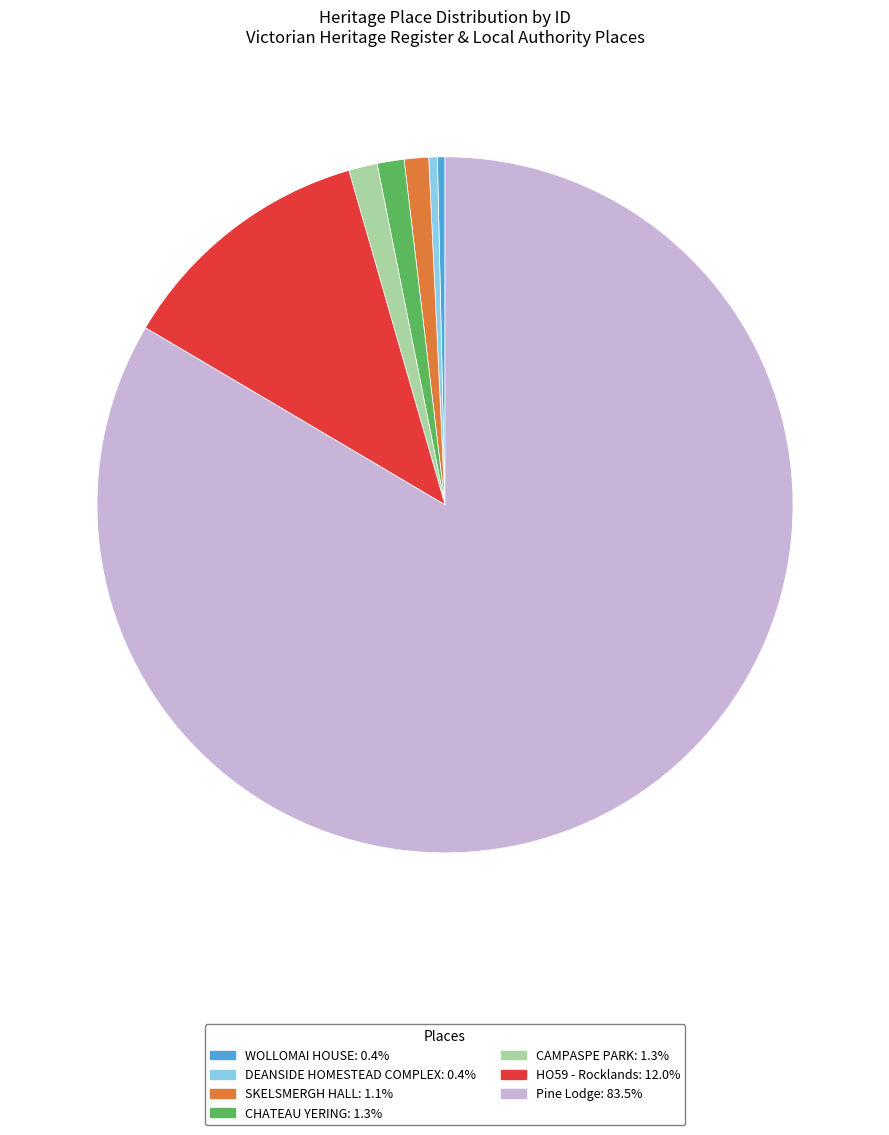

Between Pine Lodge and HO59 - Rocklands, which is larger?

Pine Lodge